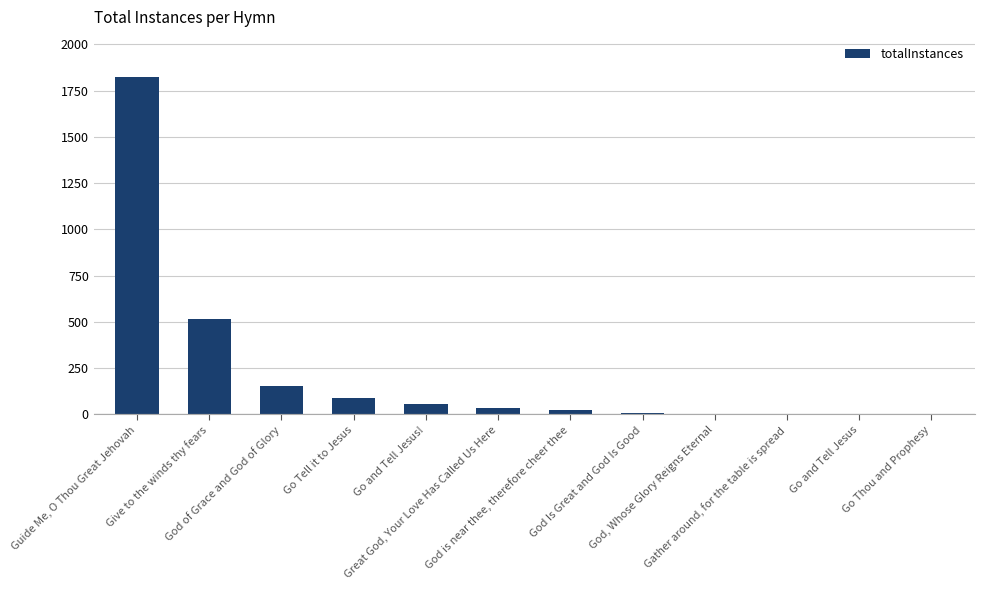

The value at Go and Tell Jesus! is 57. True or false?

True